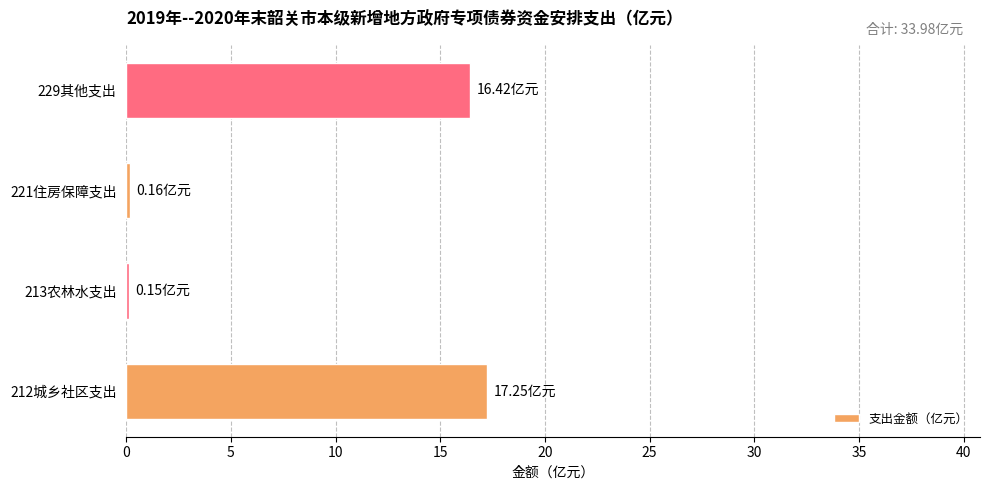

What is the difference between the maximum and minimum values?

17.1